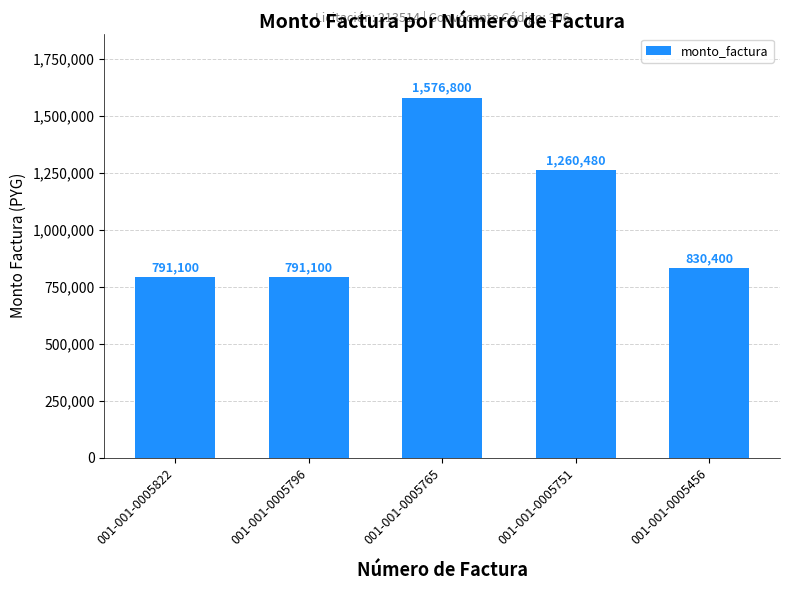

The chart shows a value of 467727 at 001-001-0005456. True or false?

False